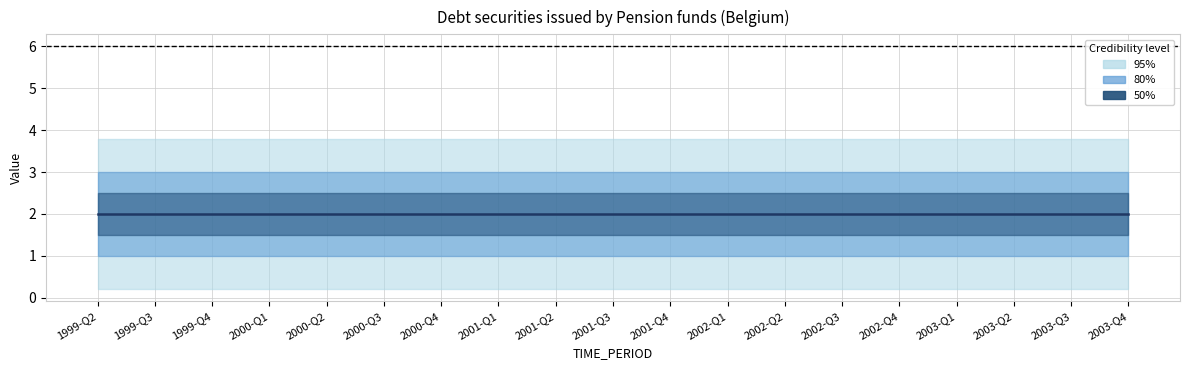

Rank the categories by OBS_VALUE value from highest to lowest.

1999-Q2, 1999-Q3, 1999-Q4, 2000-Q1, 2000-Q2, 2000-Q3, 2000-Q4, 2001-Q1, 2001-Q2, 2001-Q3, 2001-Q4, 2002-Q1, 2002-Q2, 2002-Q3, 2002-Q4, 2003-Q1, 2003-Q2, 2003-Q3, 2003-Q4